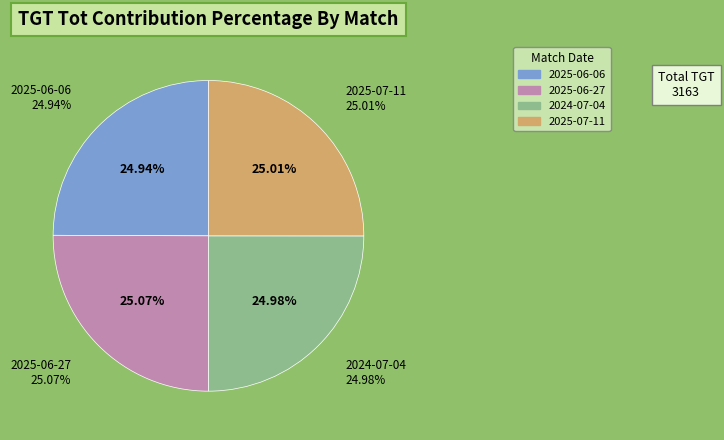

How many slices are in this pie chart?

4